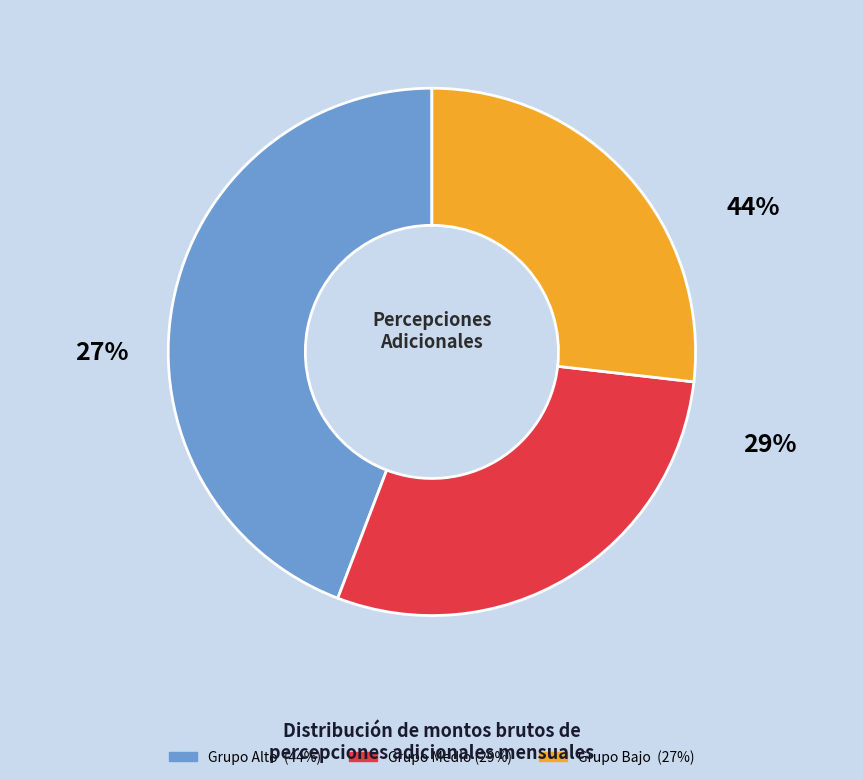

To the nearest percent, what is the average slice percentage?

33%